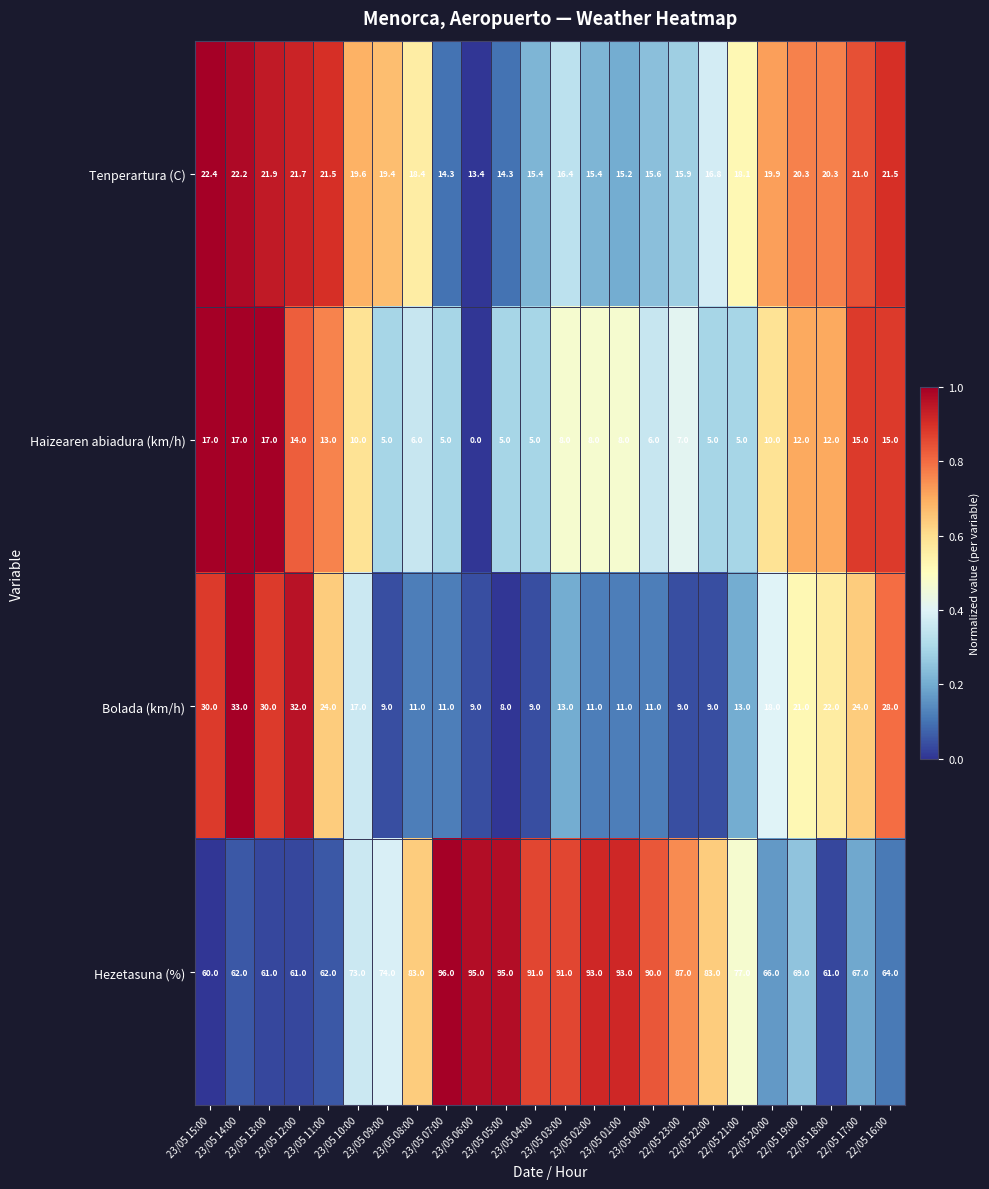

What is the greatest value displayed?

96.0